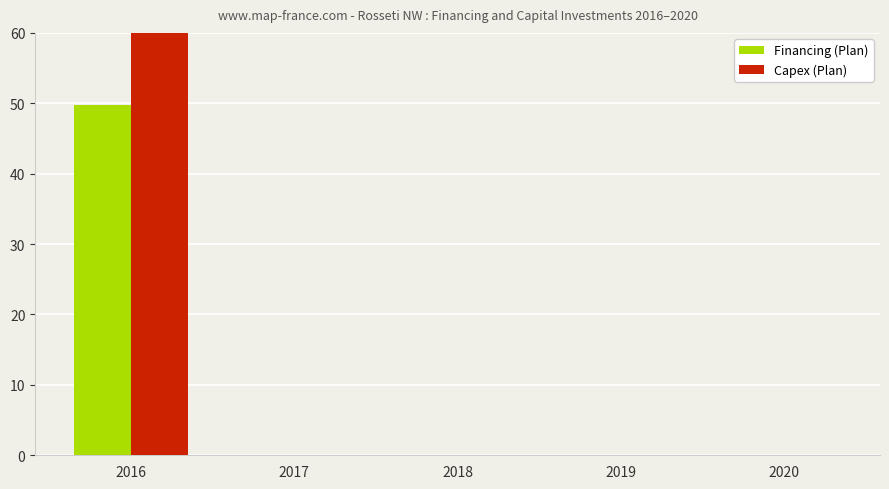

What is the difference between the maximum and minimum values in the Capex (Plan) series?

91.5